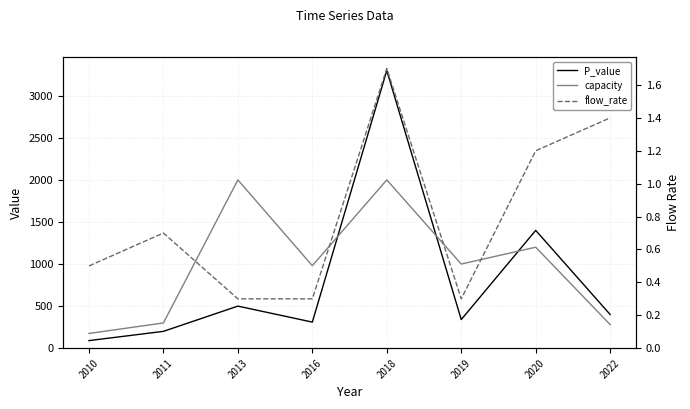

Rank the series at 2022 from lowest to highest value.

flow_rate, capacity, P_value